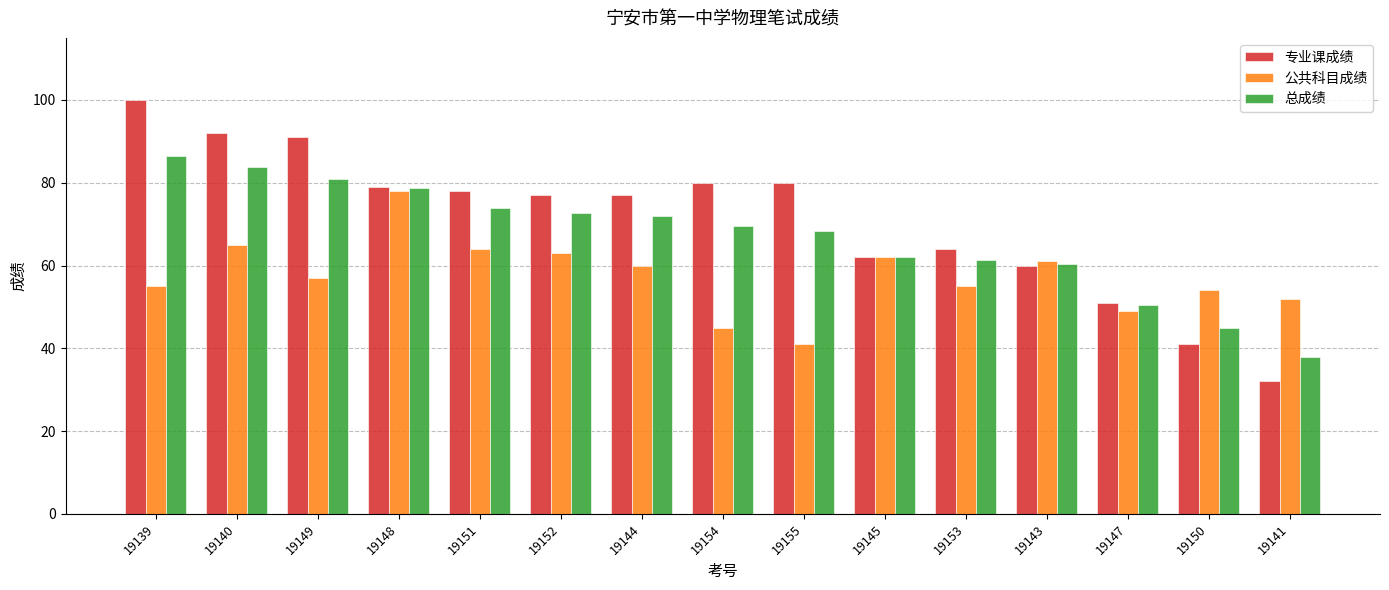

What is the minimum value for 总成绩?

38.0